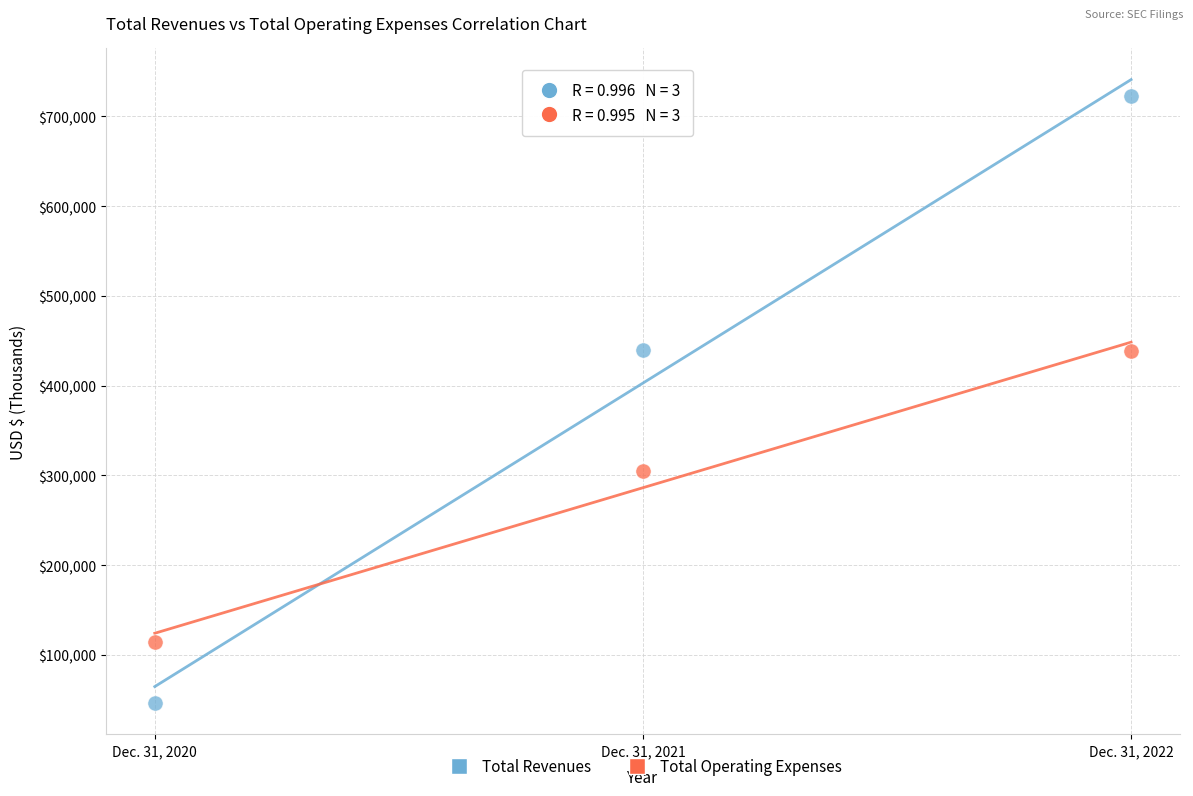

Across all data points, what is the average Y value?

344619